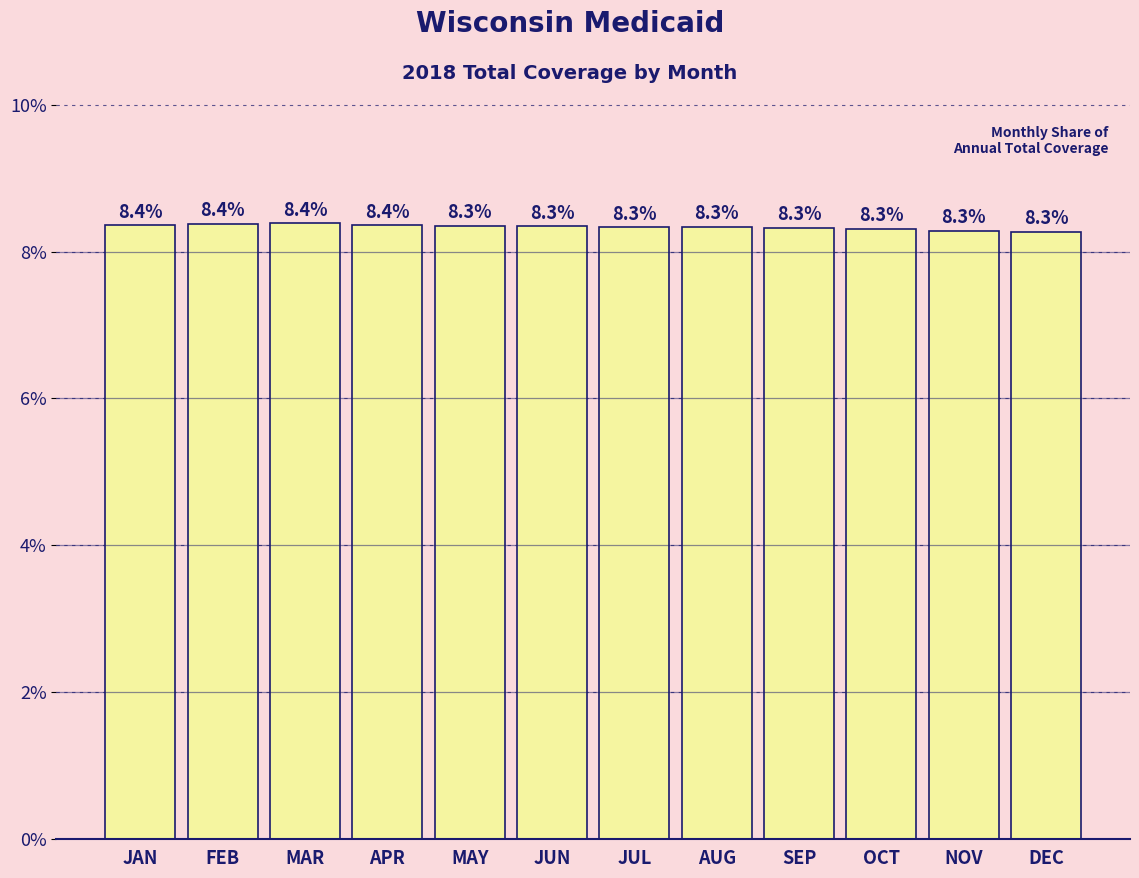

Reading right to left, what are all the values shown in this chart?

8.3	8.3	8.3	8.3	8.3	8.3	8.3	8.3	8.4	8.4	8.4	8.4